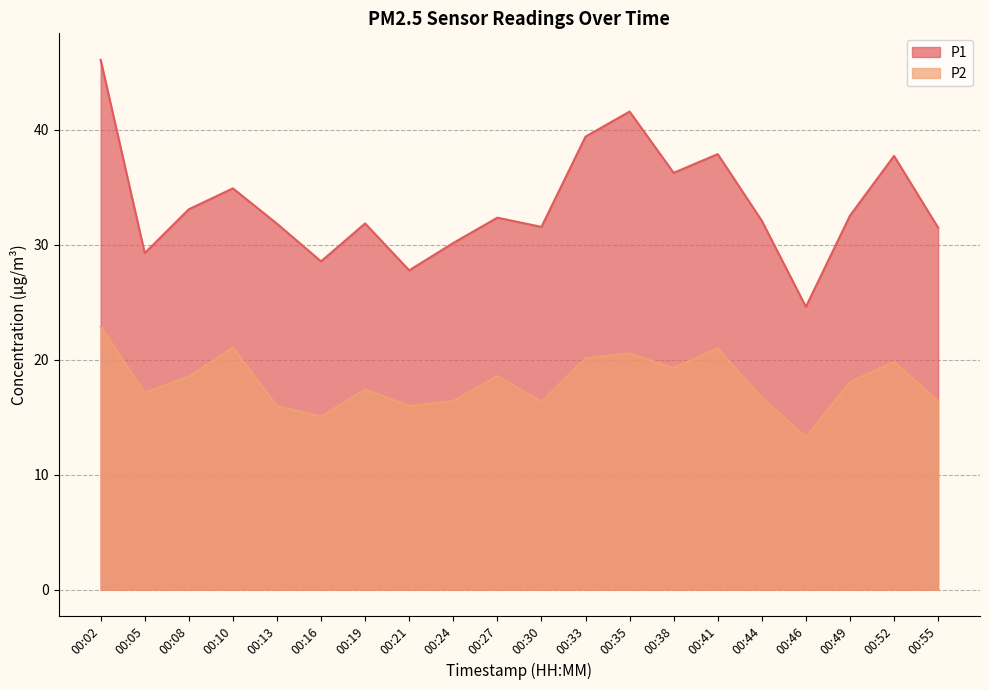

Rank the series by their maximum value, from highest to lowest.

P1, P2